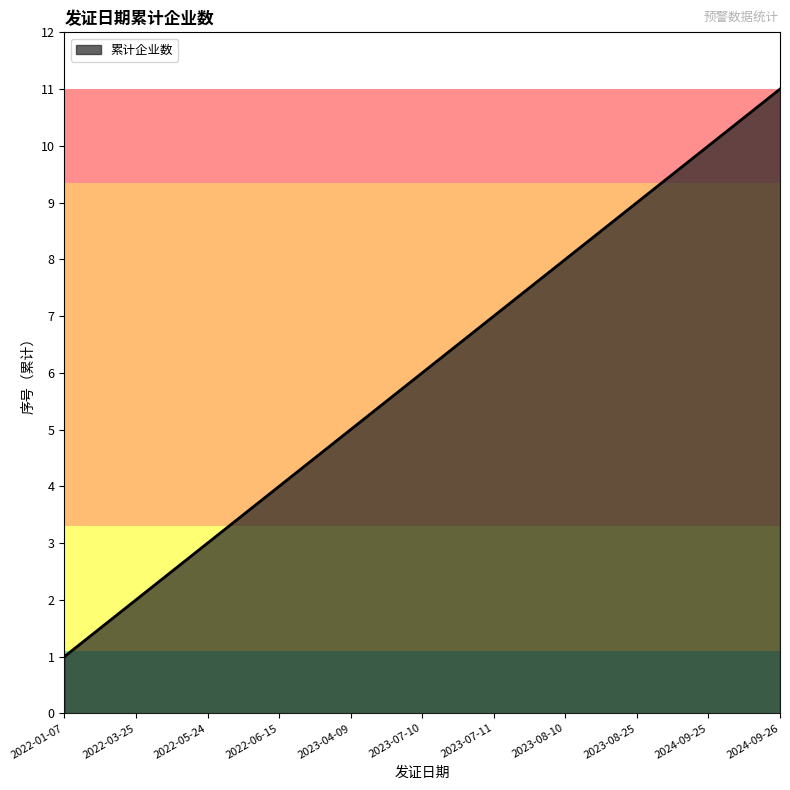

The chart shows a value of 7 at 2023-04-09. True or false?

False